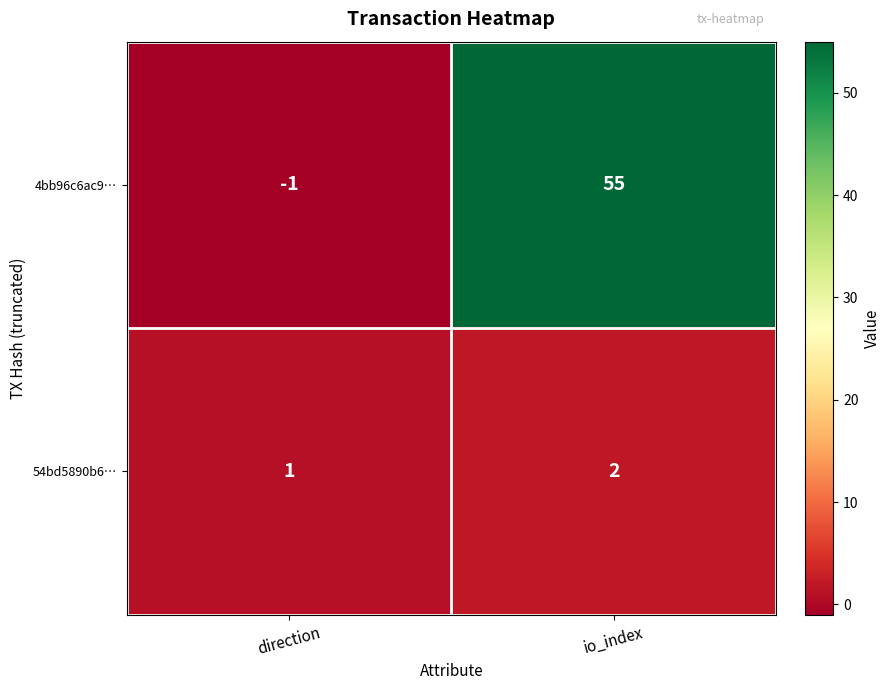

What is the minimum value shown in the chart?

-1